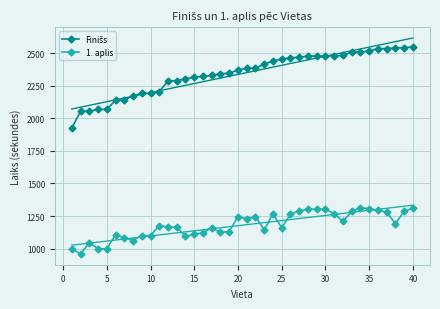

True or false: 1. aplis has more than 1 points higher than both neighbors.

True